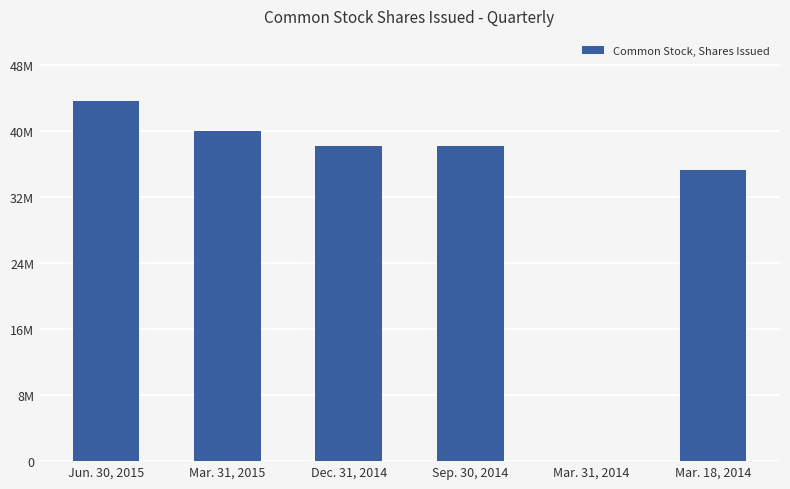

Does the chart contain stacked bars?

No